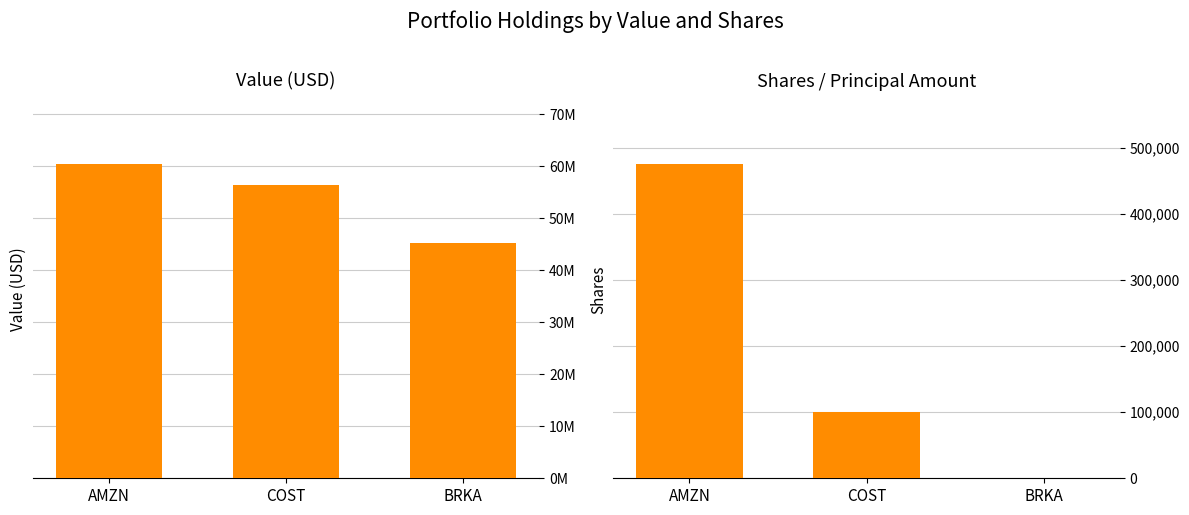

Between COST and BRKA, which series saw the biggest shift?

Value